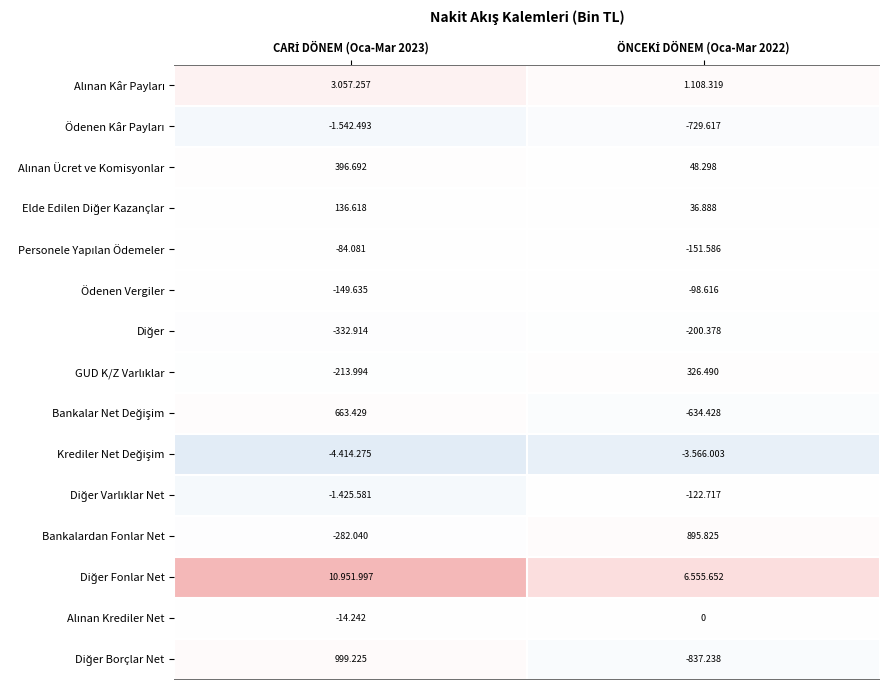

At which label is Personele Yapılan Ödemeler closest to -117833?

CARİ DÖNEM (Oca-Mar 2023)